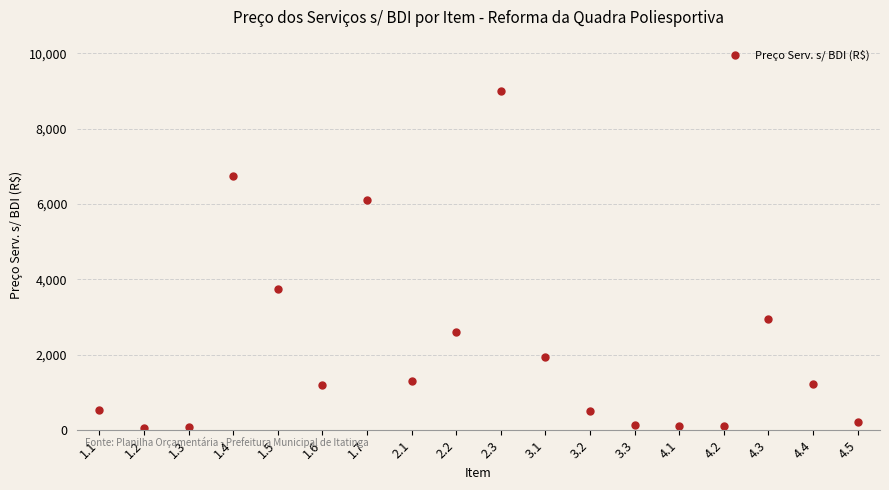

Where is the data nearest to the value 4538?

1.5